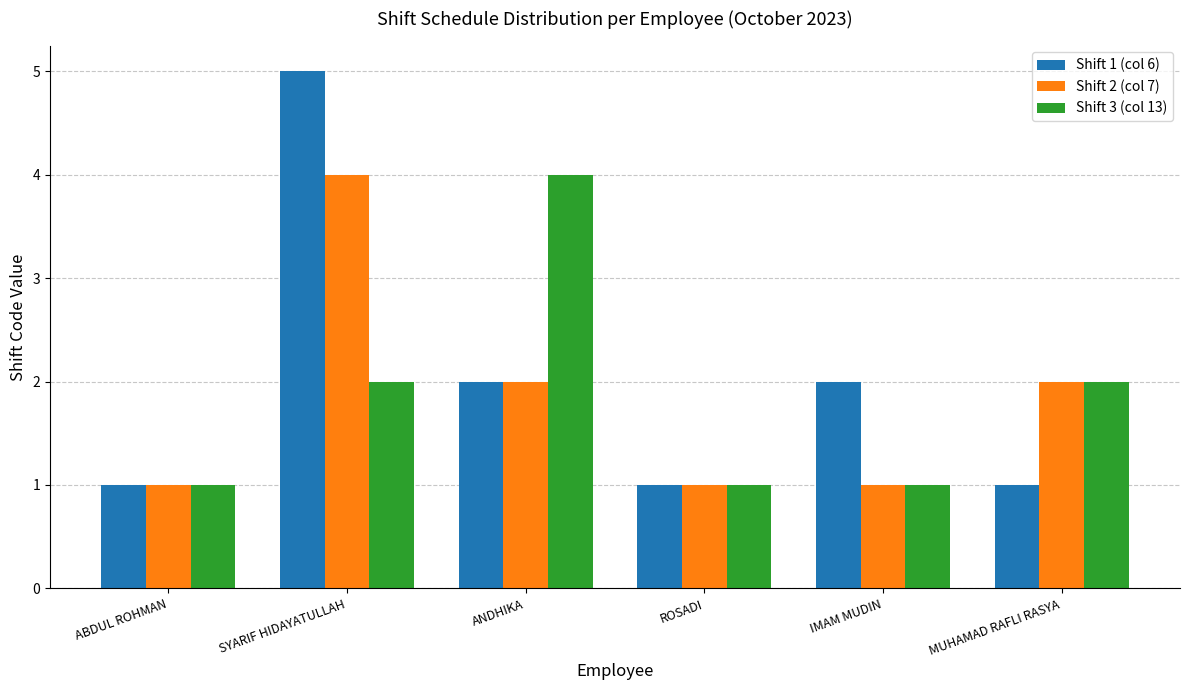

What is the minimum value for Shift 3 (col 13)?

1